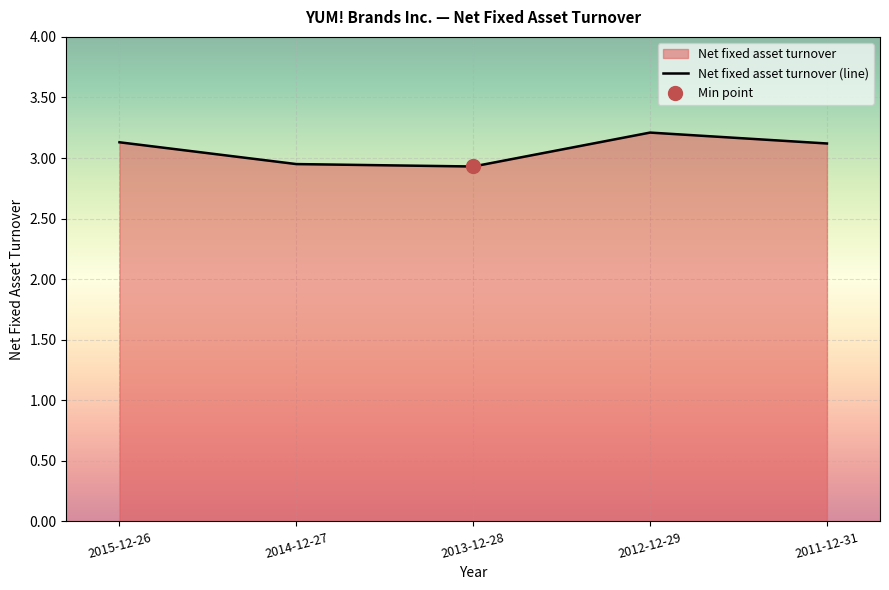

Approximately how many times larger is the value at 2013-12-28 compared to 2011-12-31?

0.9